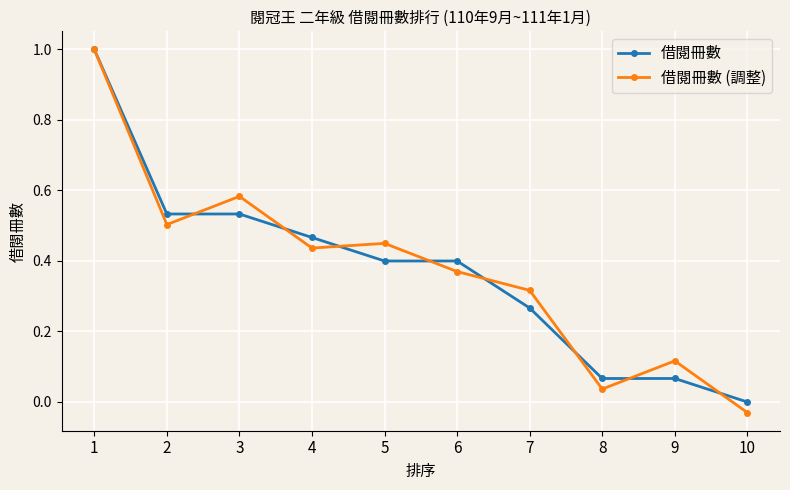

Is the value of 借閱冊數 at 1 greater than the value of 借閱冊數 (調整) at 3?

Yes